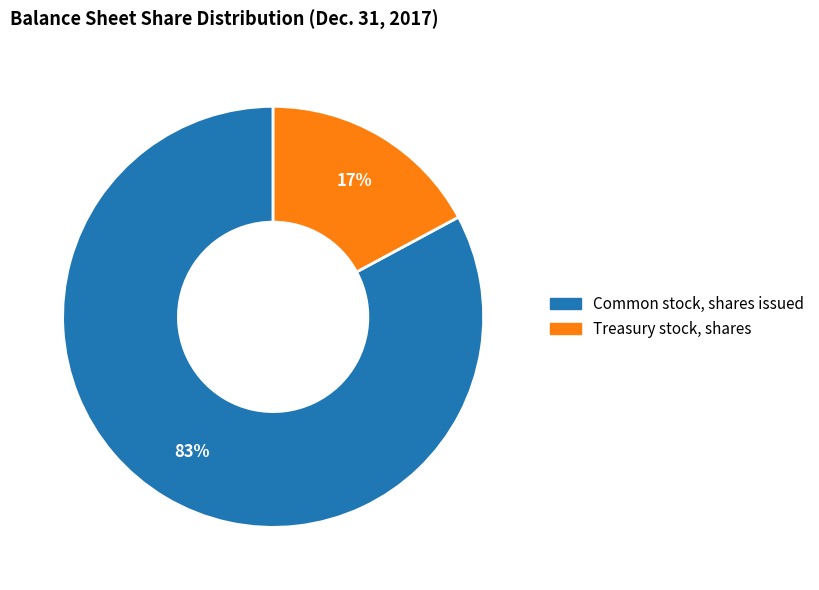

Does Common stock, shares issued represent more than half of the total?

Yes